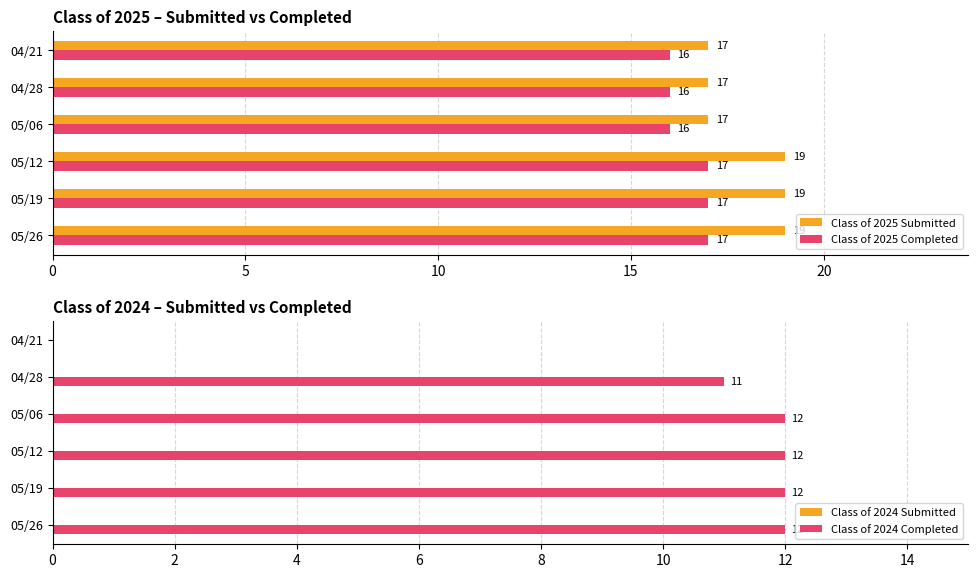

What is the sum of the Class of 2025 Completed values at 05/26 and 04/28?

33